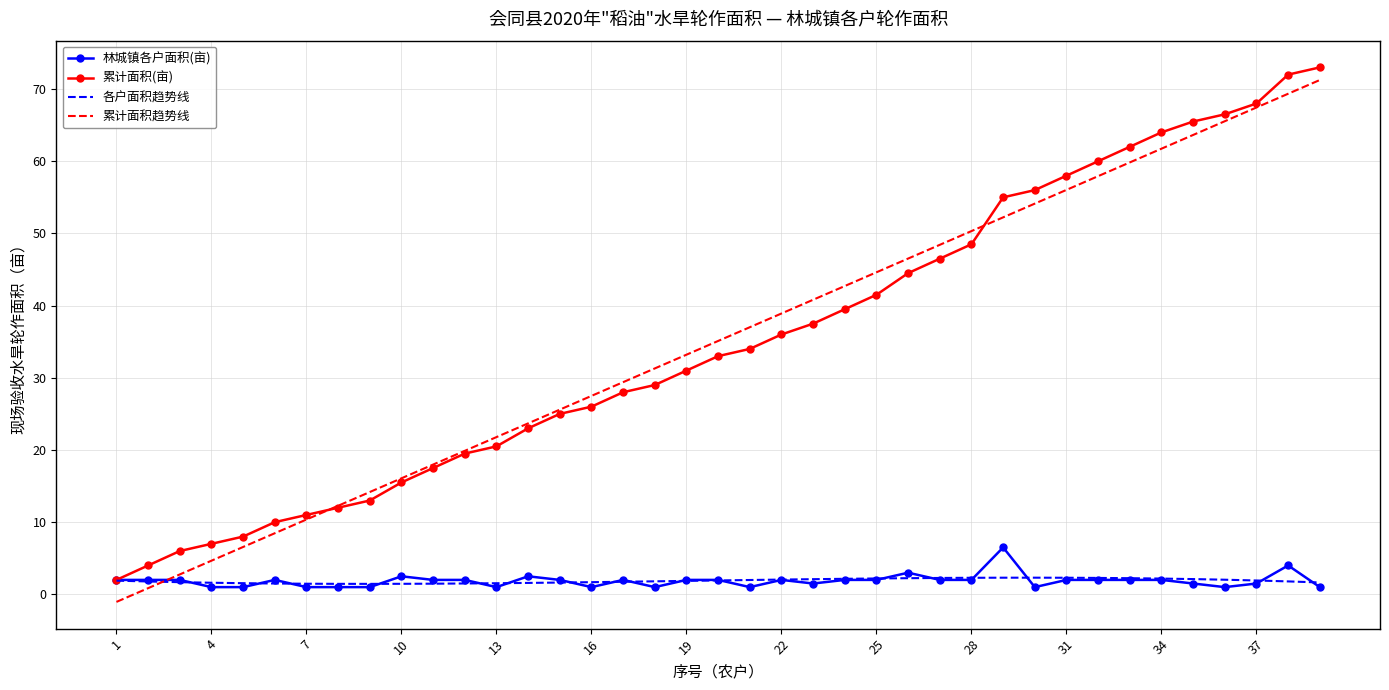

Which series has the largest range (max minus min)?

累计面积趋势线